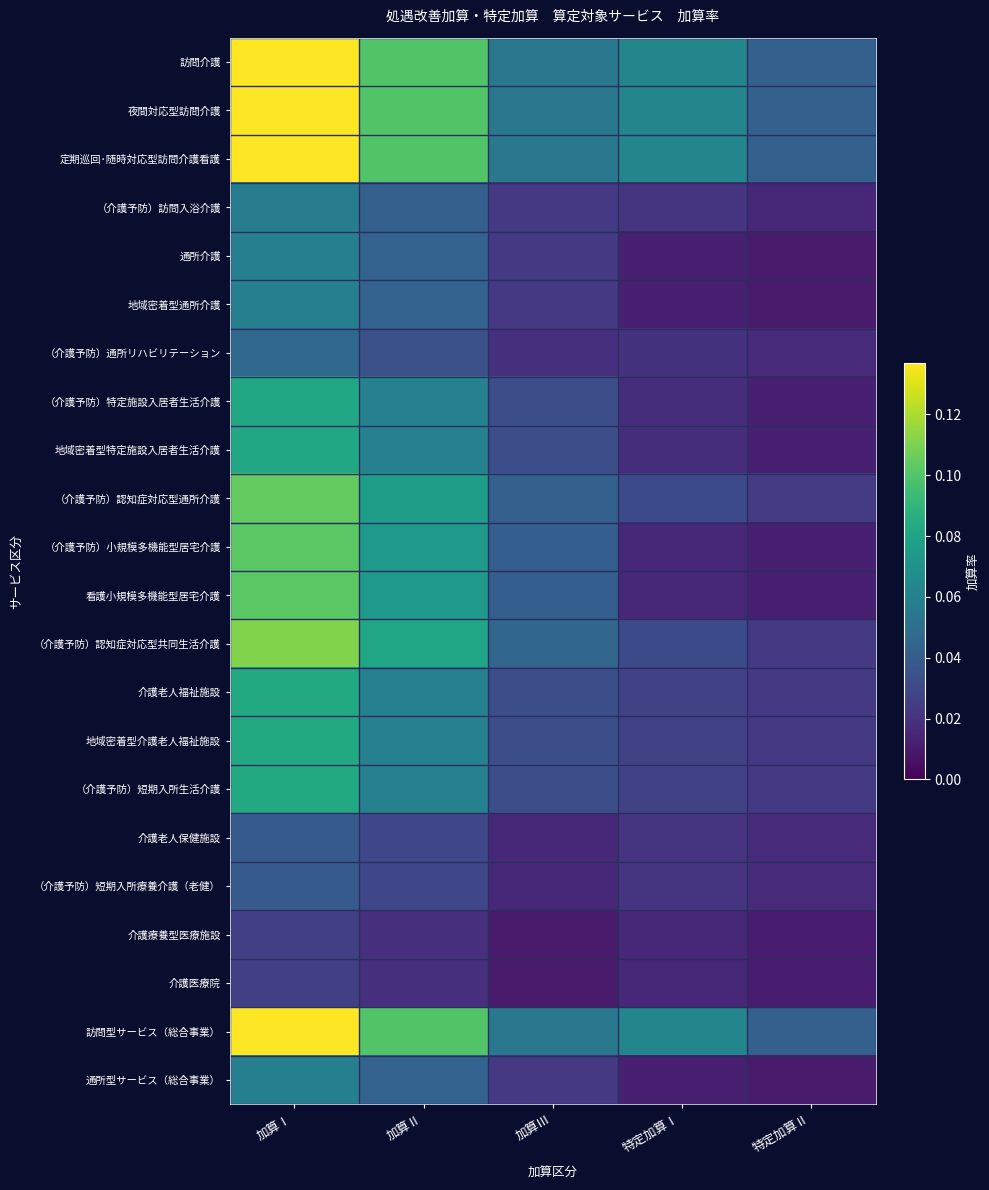

Which category has the lowest value across all series?

特定加算Ⅱ